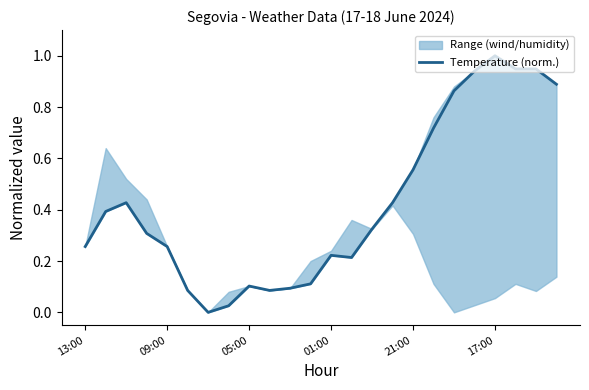

The value at 21 is 0.5. True or false?

False